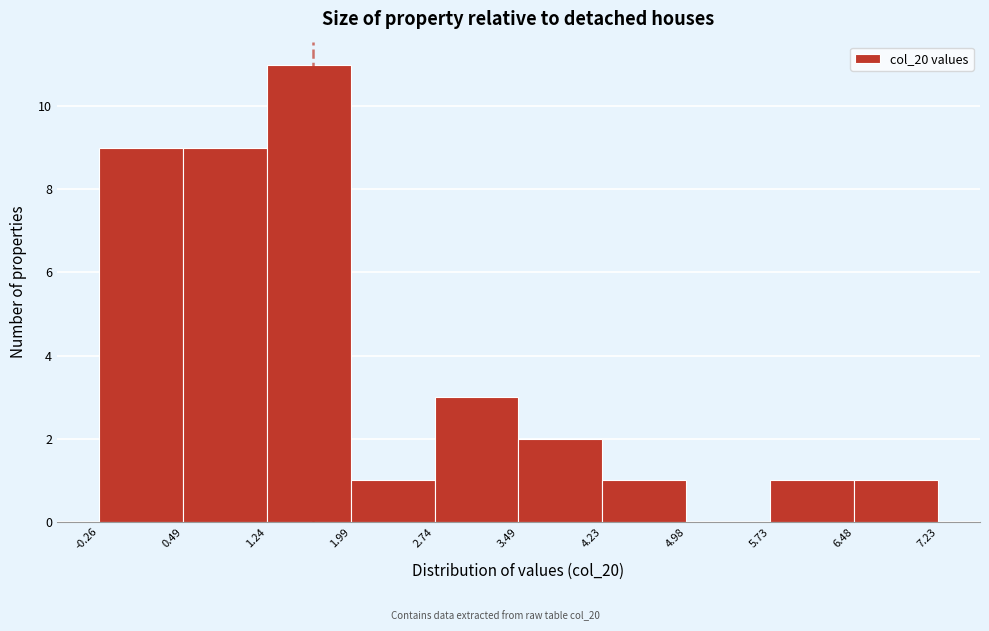

Reading left to right, transcribe this chart: for each bar, give the range it covers on the x-axis and its height. The values are not printed on the chart, so give them approximately, as read against the axis.

-0.26 to 0.49: 9
0.49 to 1.24: 9
1.24 to 1.99: 11
1.99 to 2.74: 1
2.74 to 3.49: 3
3.49 to 4.23: 2
4.23 to 4.98: 1
4.98 to 5.73: 0
5.73 to 6.48: 1
6.48 to 7.23: 1